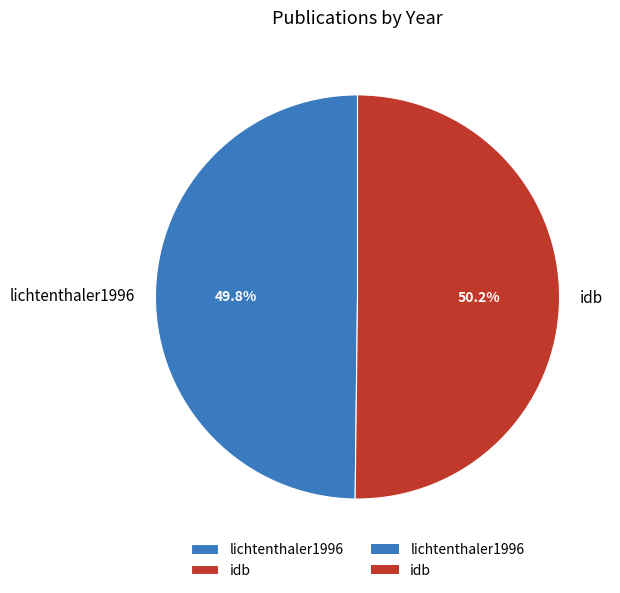

Does any single category account for the majority?

Yes